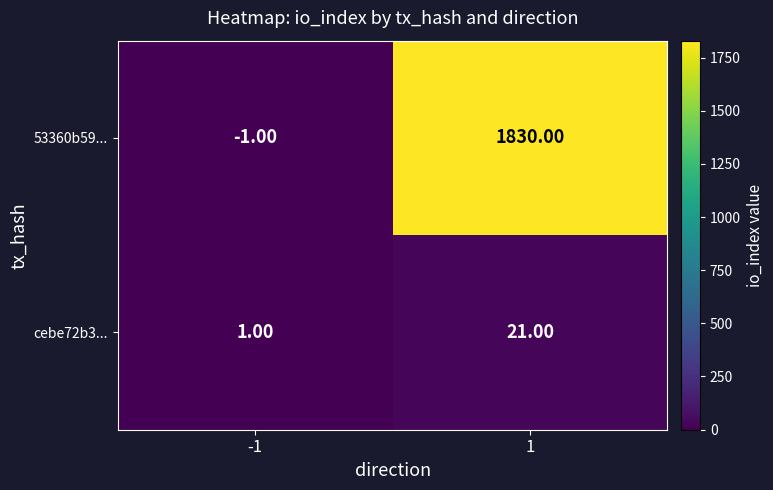

List the series in order of their overall mean, highest first.

53360b59..., cebe72b3...